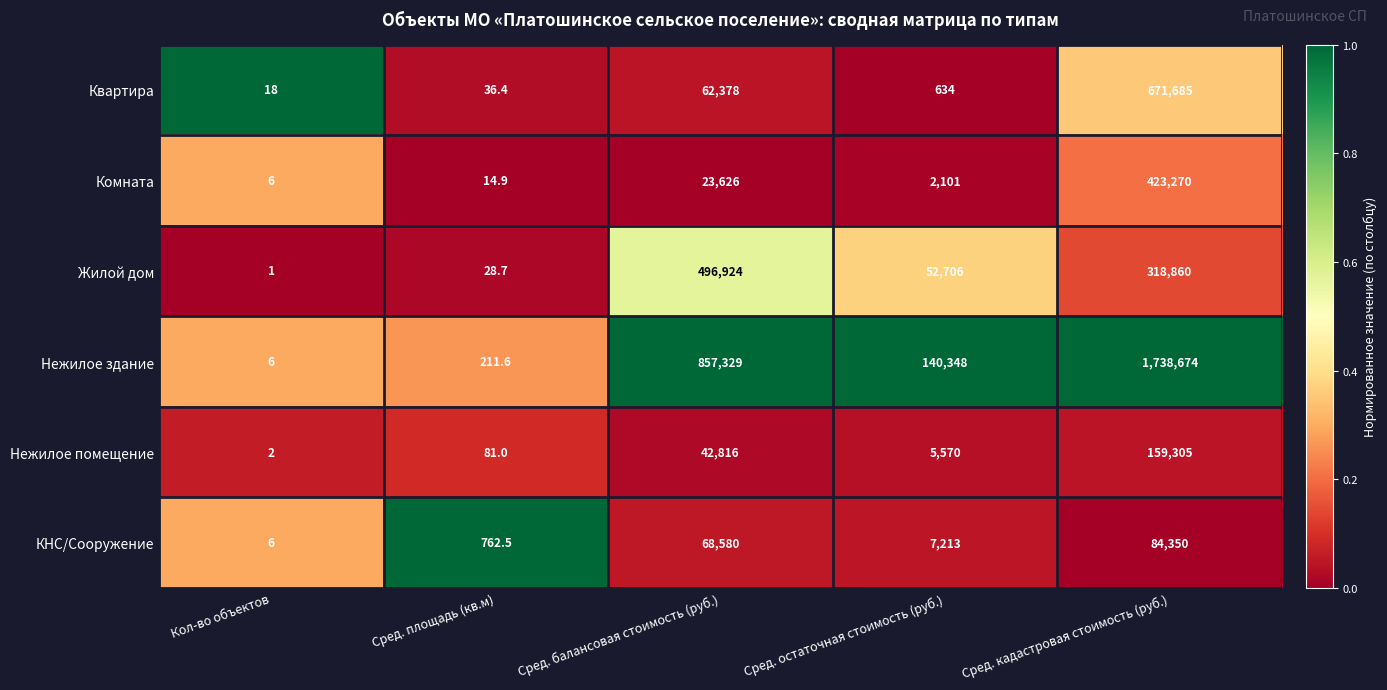

Which label corresponds to the smallest value in the chart?

Кол-во объектов